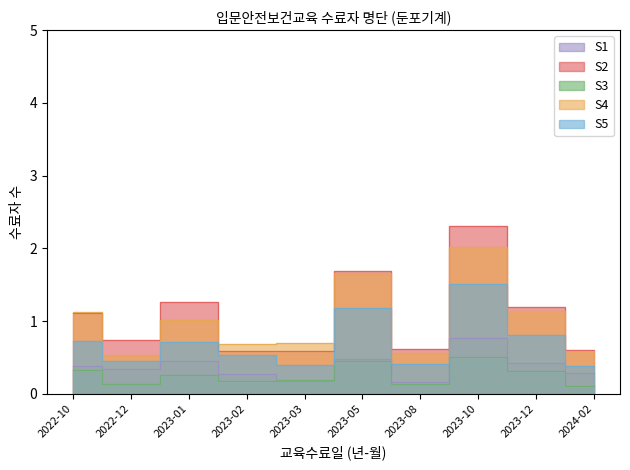

Rank the categories by value from lowest to highest.

2023-03, 2023-02, 2024-02, 2023-08, 2022-12, 2022-10, 2023-12, 2023-01, 2023-05, 2023-10